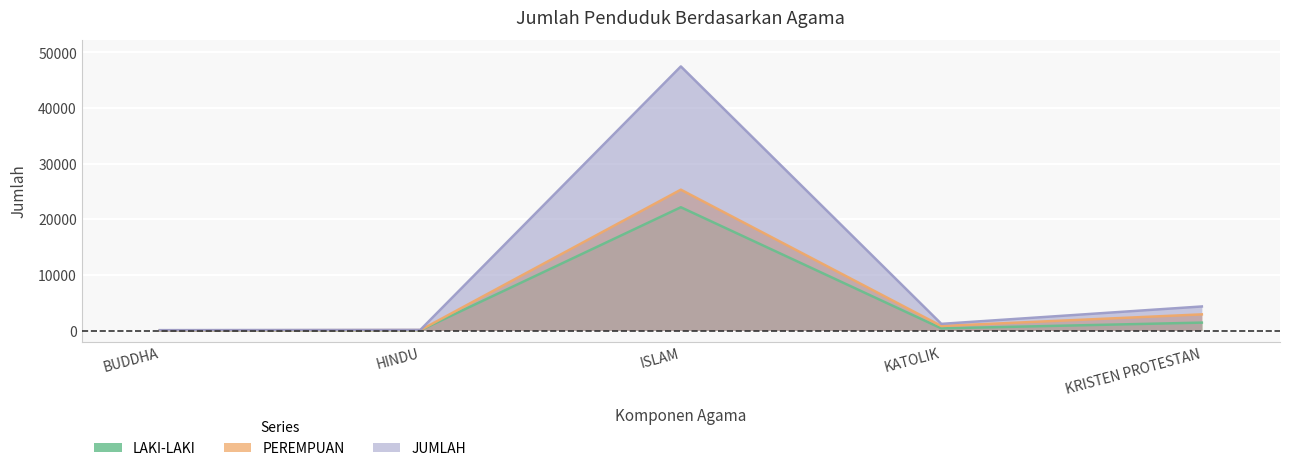

List the series in order of their peak value, lowest first.

LAKI-LAKI, PEREMPUAN, JUMLAH